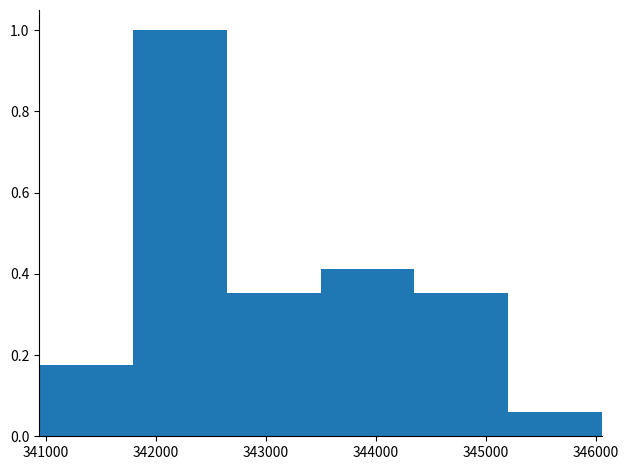

Which range on the x-axis has the tallest bar?

341800 to 342600